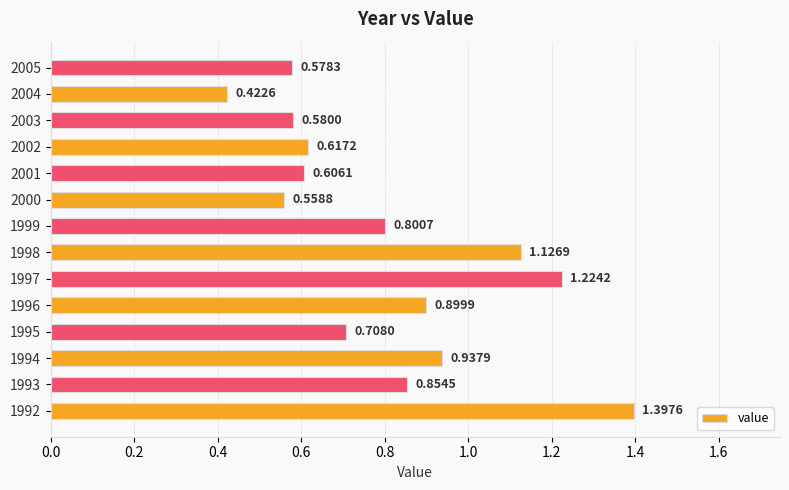

What is the sum of the values at 2002 and 1992?

2.0